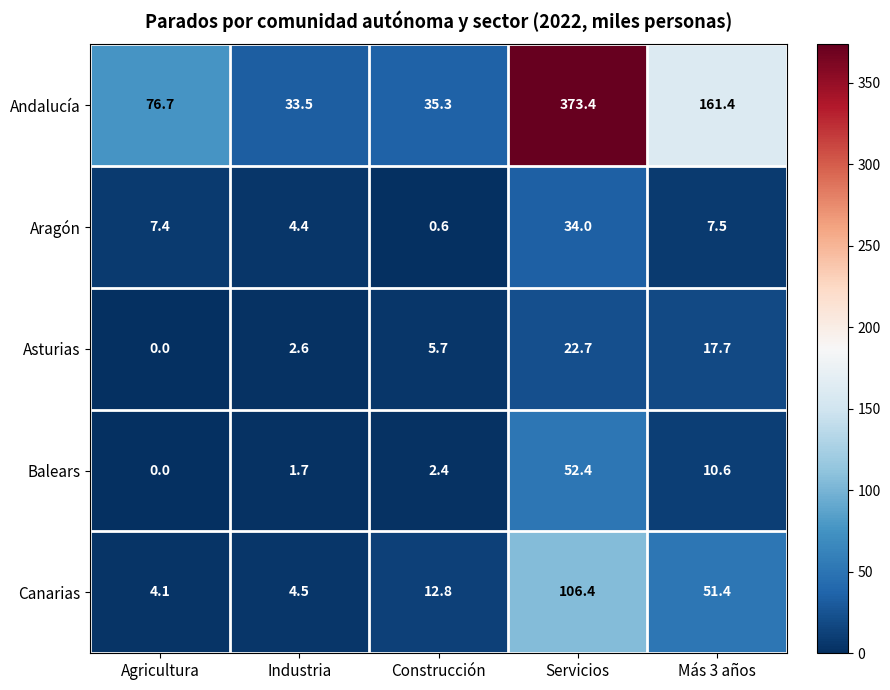

The value of Andalucía at Construcción is 16.5. True or false?

False